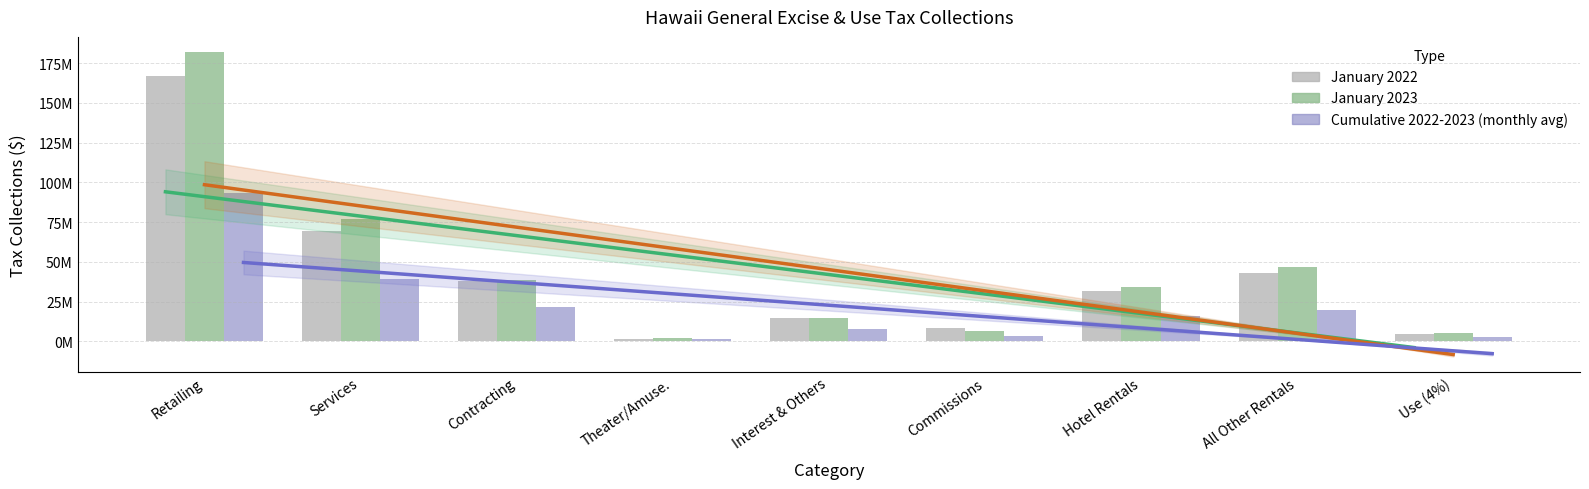

Is it true that January 2023 equals 11232499.9 at Commissions?

False